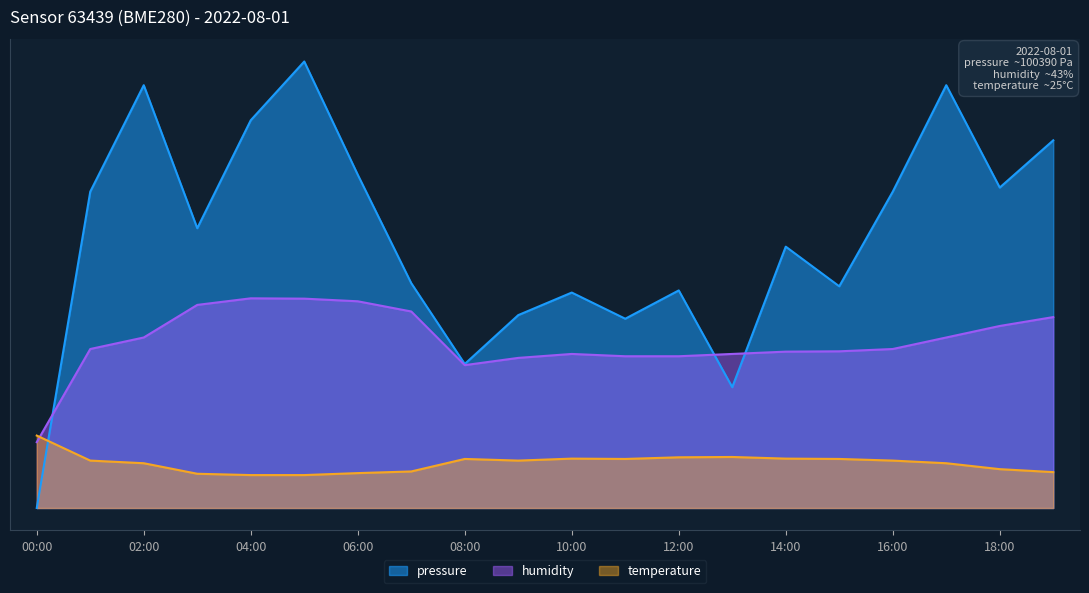

What is the label of the 5th point from the left?

04:00